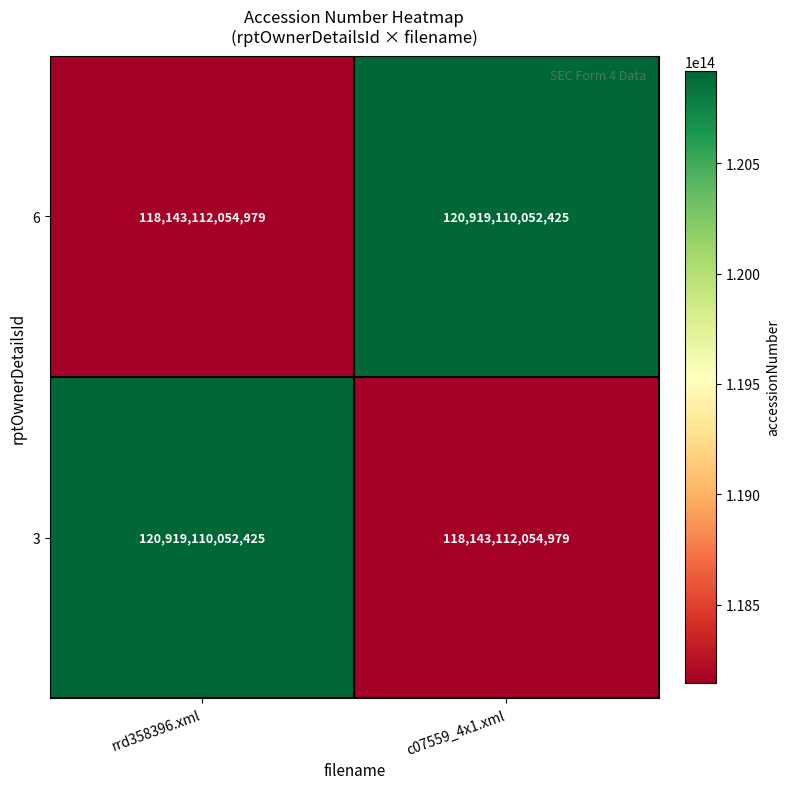

How many data points does each series have?

2